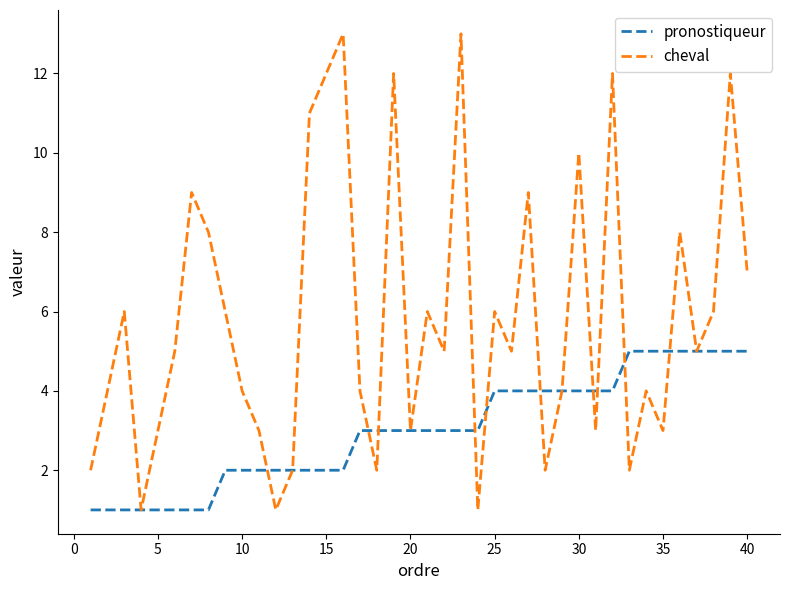

Which series ends up on top after the final intersection of cheval and pronostiqueur?

cheval